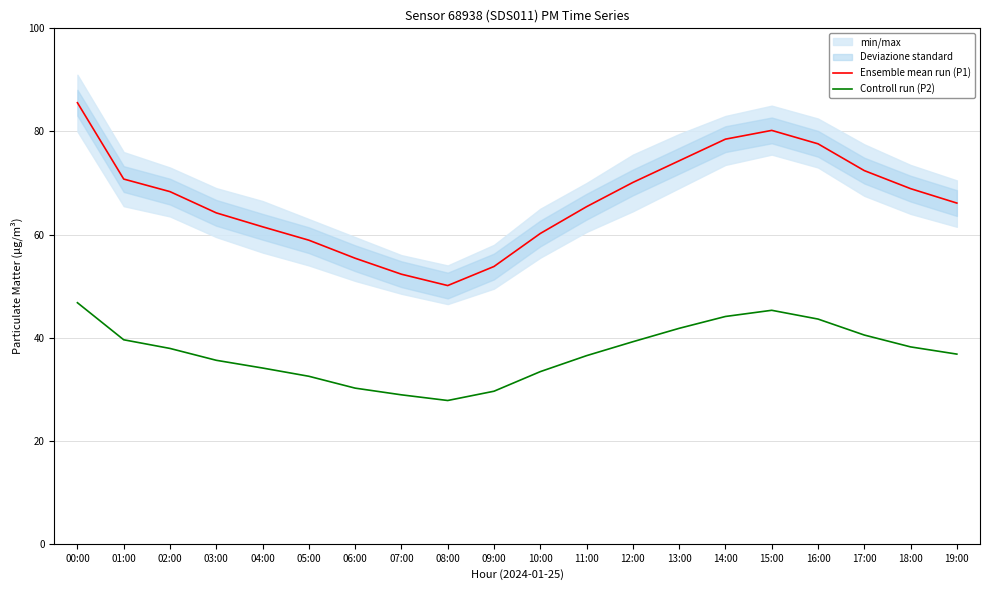

What is the value of the Controll run (P2) point at the 12th from the left?

36.5